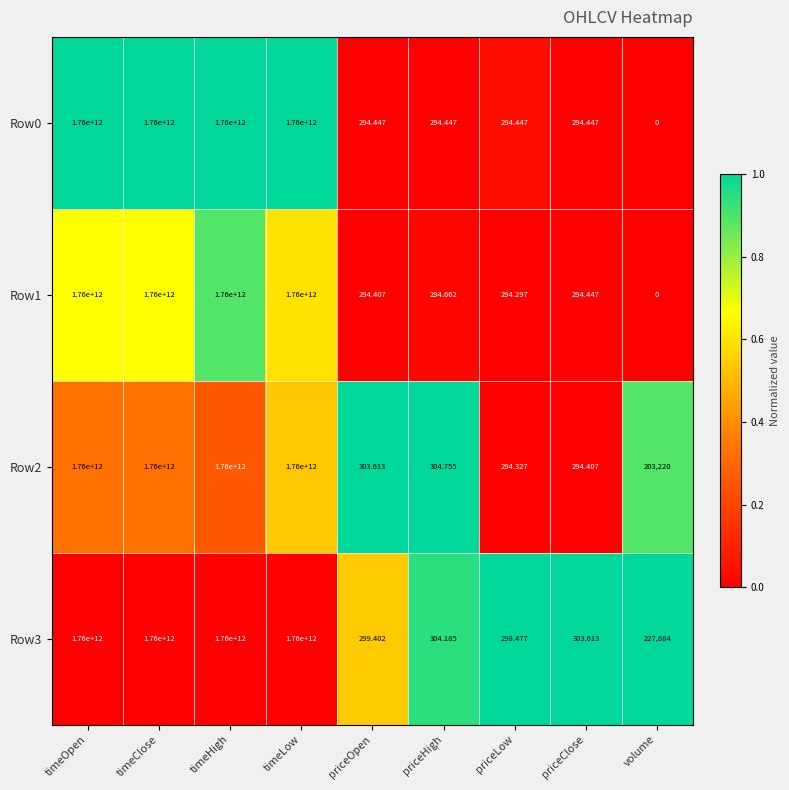

How many values in the Row0 series are below 294?

1